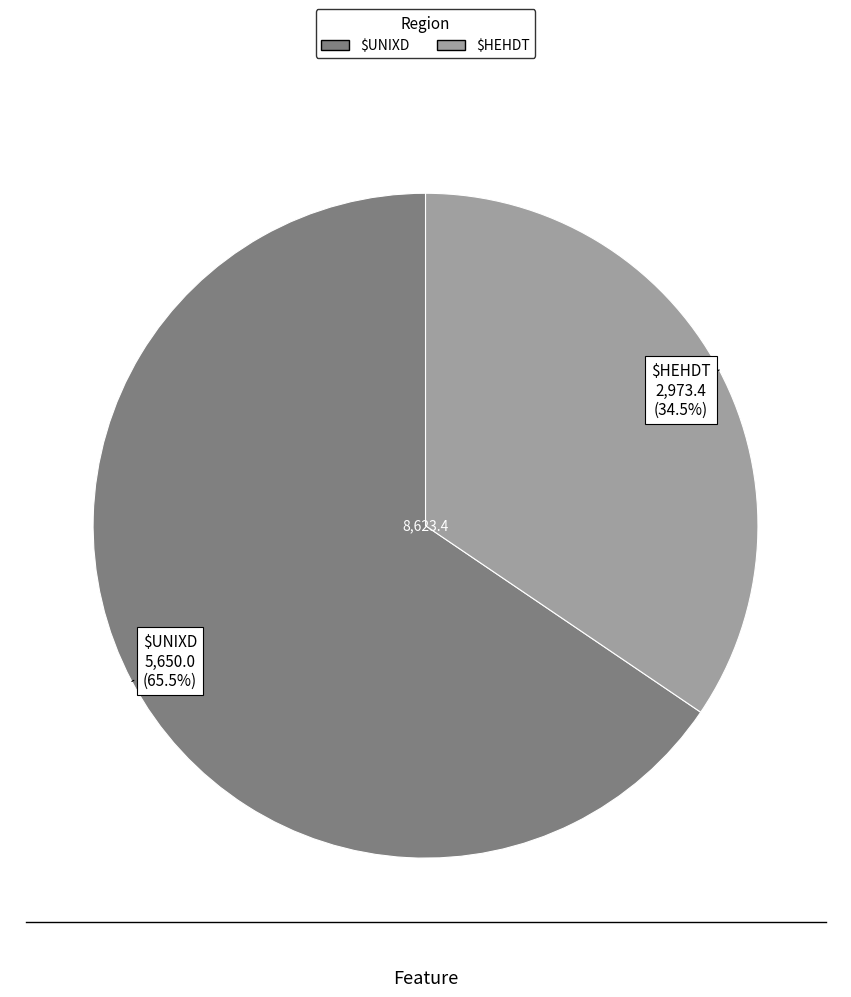

What percentage is NOT represented by $UNIXD?

34.5%